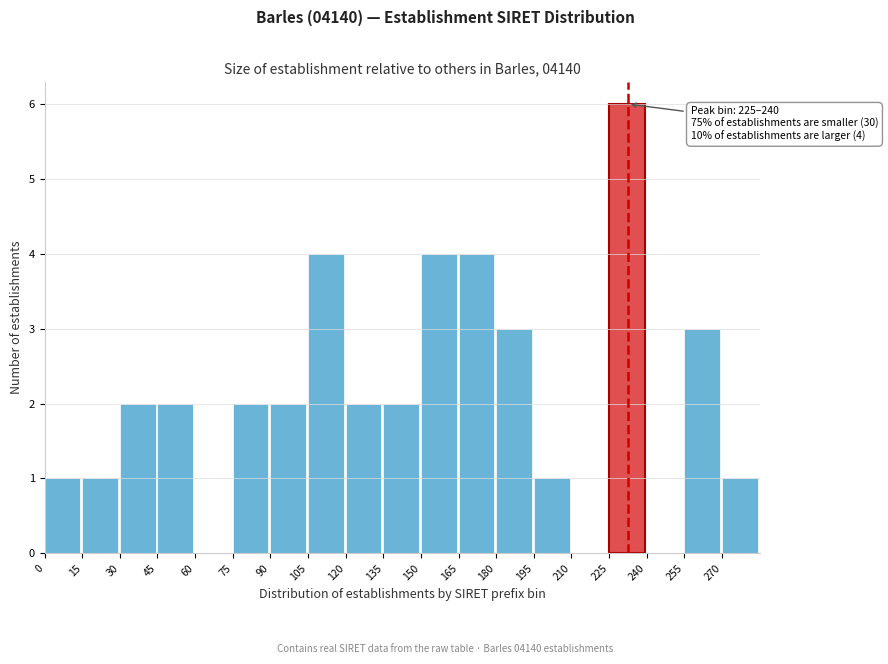

Over which range of the x-axis is the bar tallest?

225 to 240